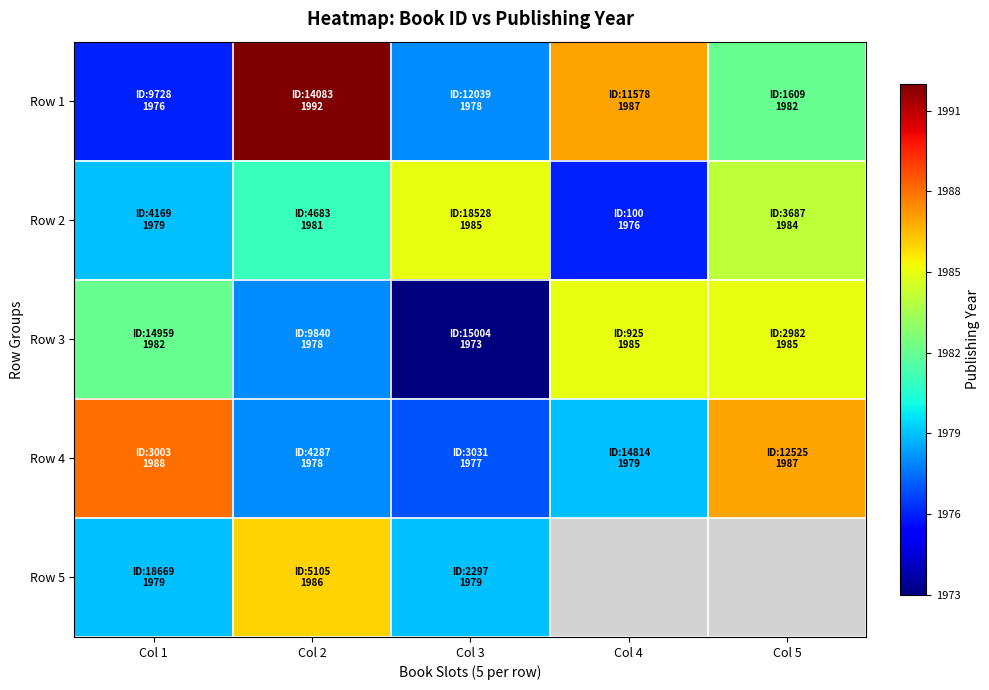

Which series has the largest total across all categories?

Row 1